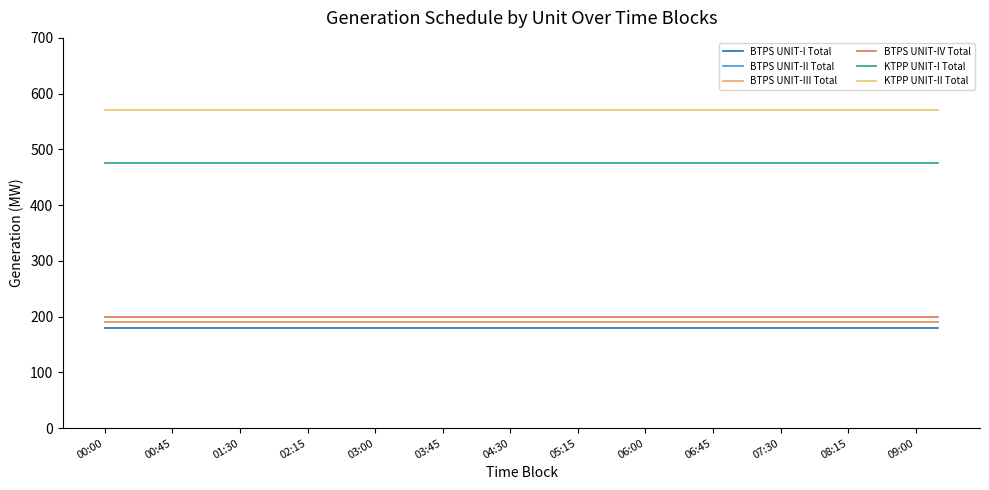

At which label is BTPS UNIT-III Total closest to 190?

00:00